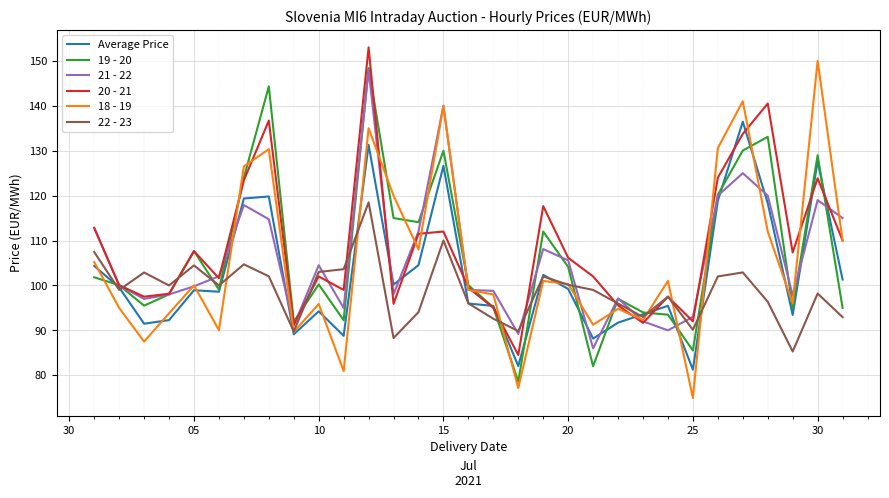

True or false: 21 - 22 and Average Price intersect in this chart.

True